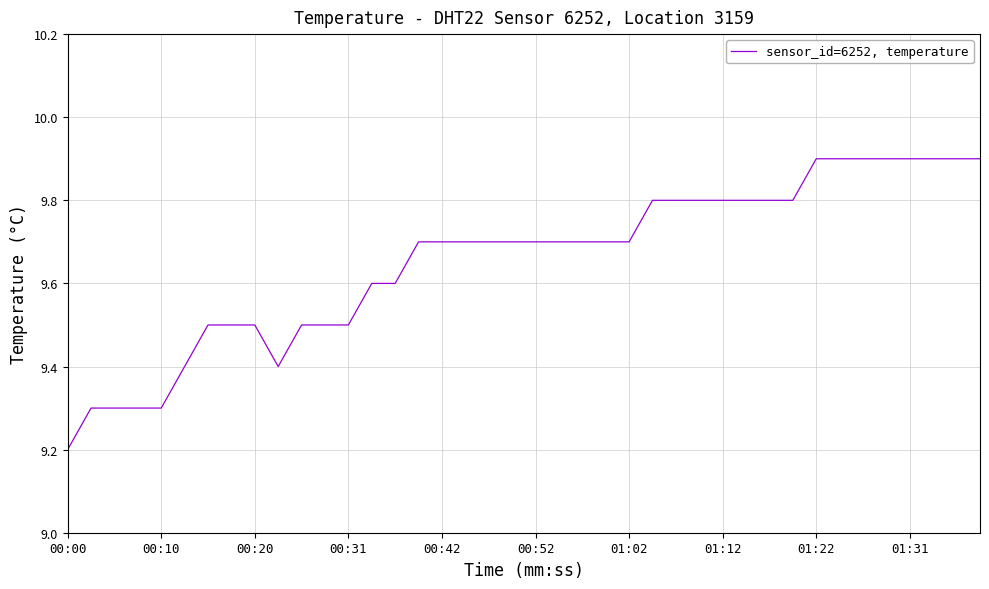

What is the difference between the maximum and minimum values?

0.7